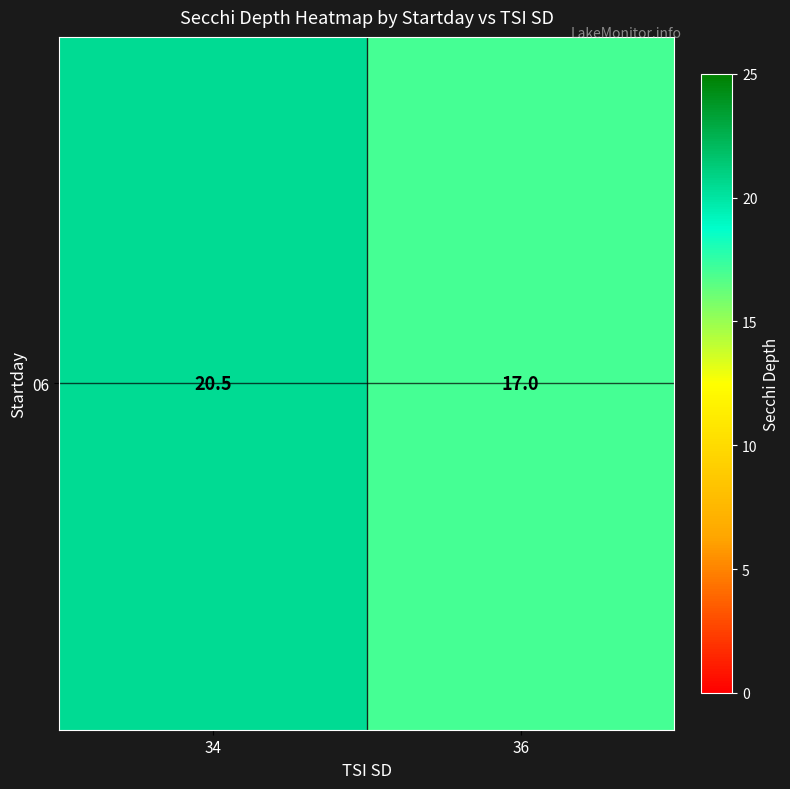

The value at 36 is 23.6. True or false?

False